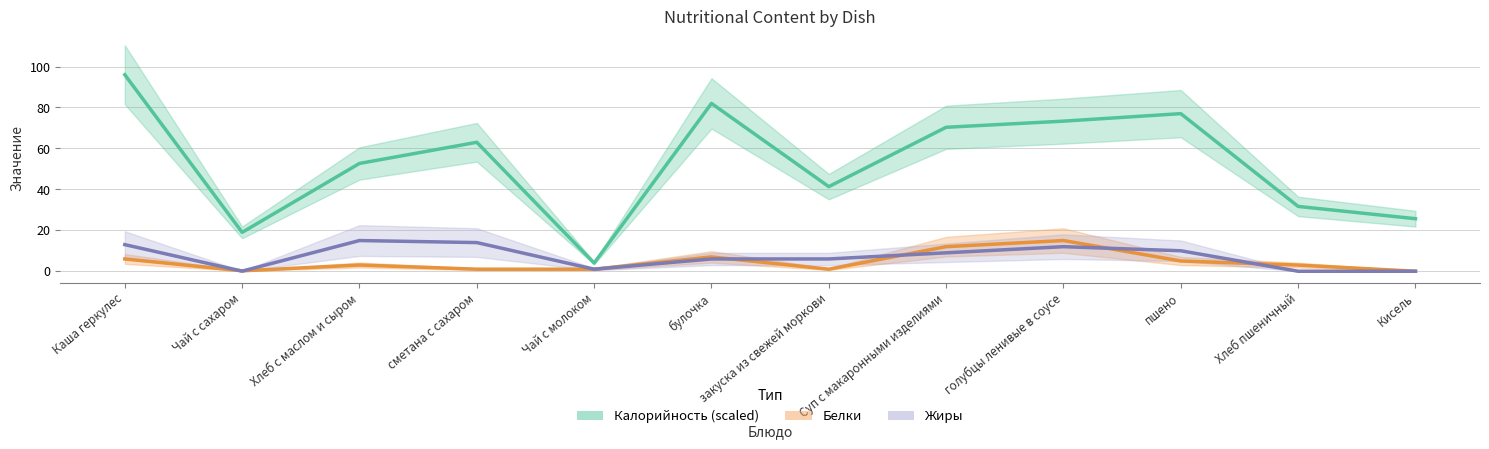

Between Хлеб пшеничный and булочка, which is larger?

булочка